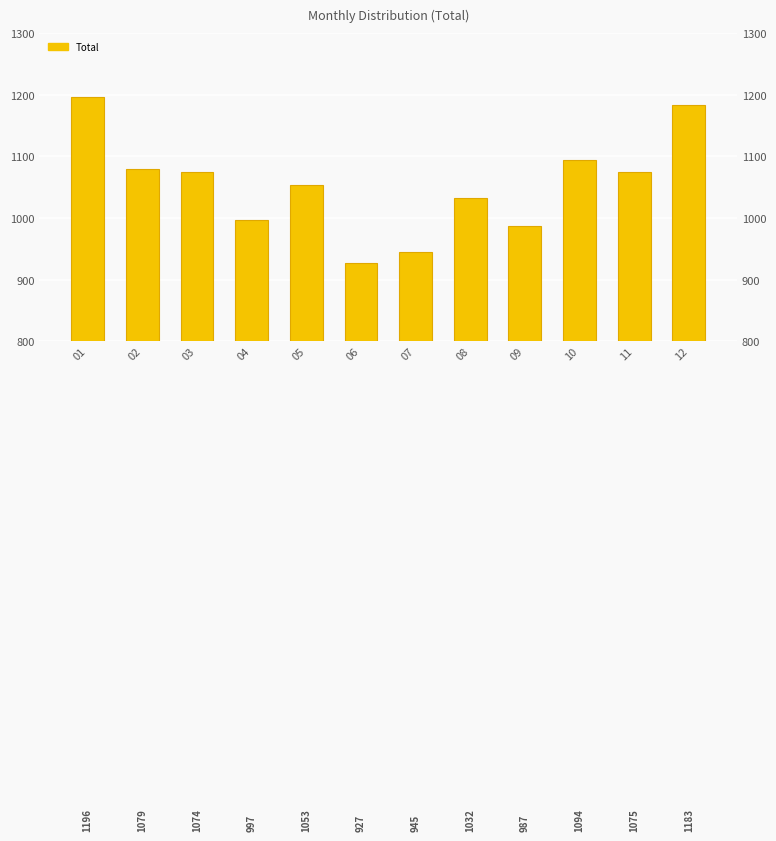

What is the average value?

1054